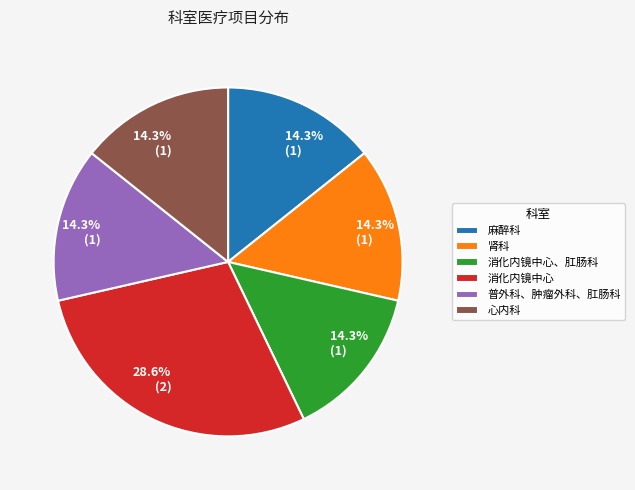

Is there any slice that represents more than half of the pie?

No